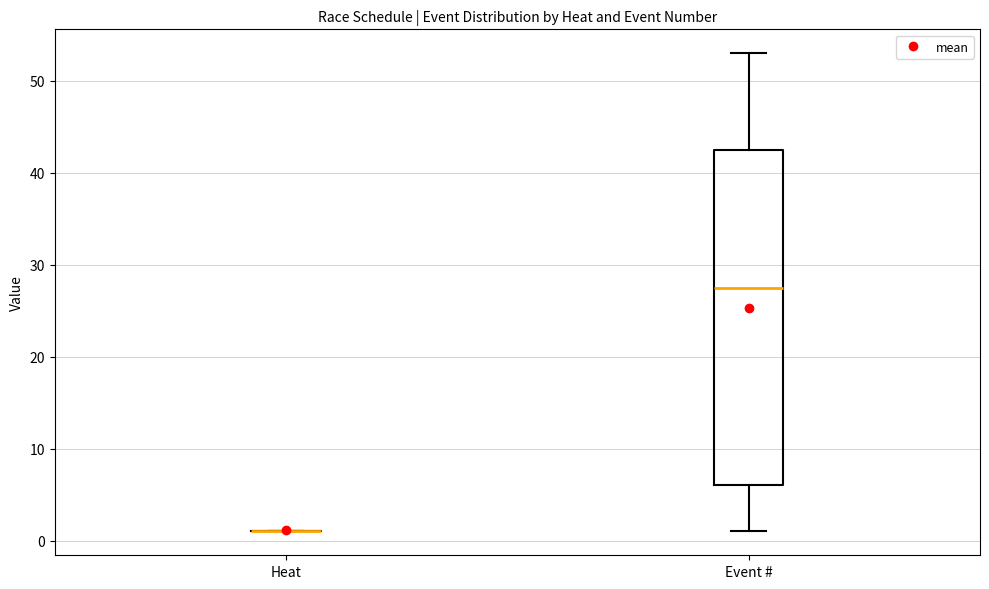

Comparing the boxes themselves (not the whiskers), which one is the tallest?

Event #